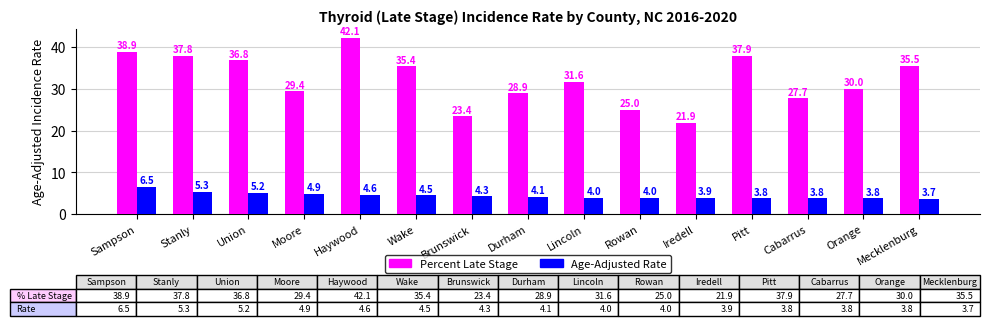

Rank the series by their maximum value, from highest to lowest.

Percent Late Stage, Age-Adjusted Rate